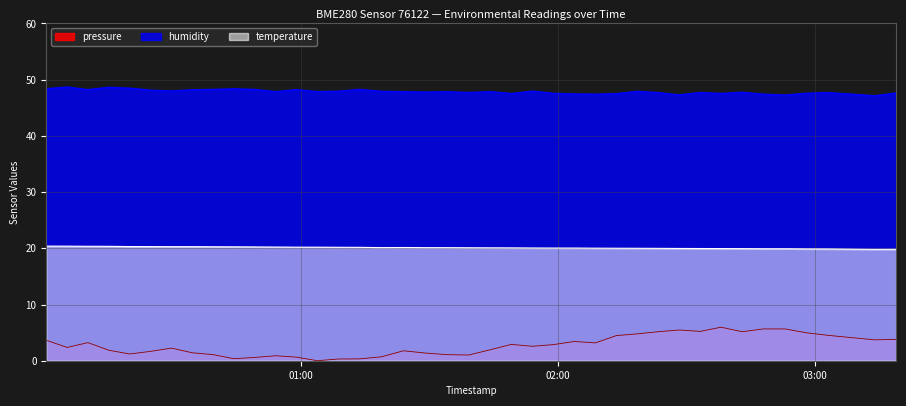

Where is humidity nearest to the value 47?

2023-05-08T03:13:56